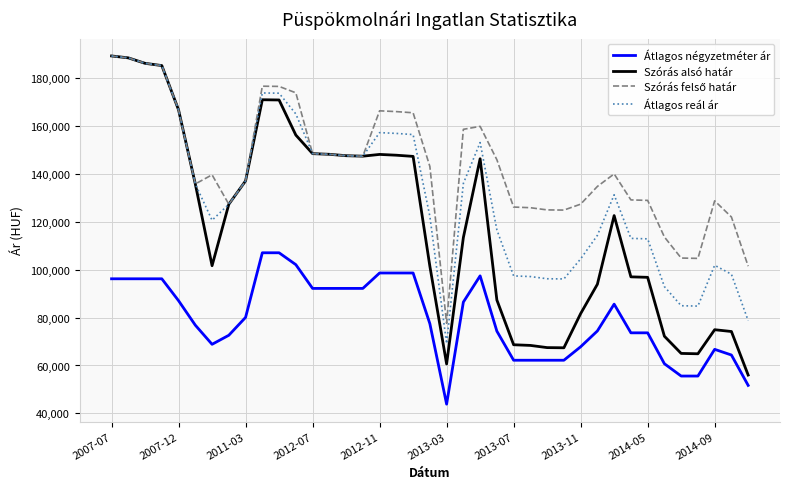

Which series has the largest range (max minus min)?

Szórás alsó határ